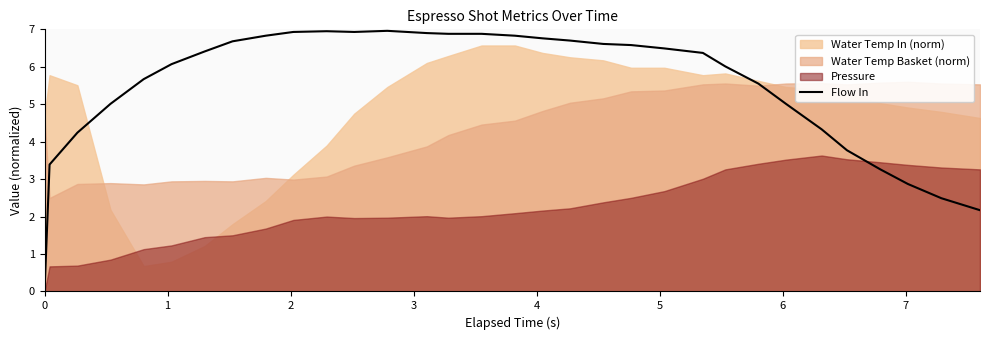

Does the chart have visible grid lines?

No